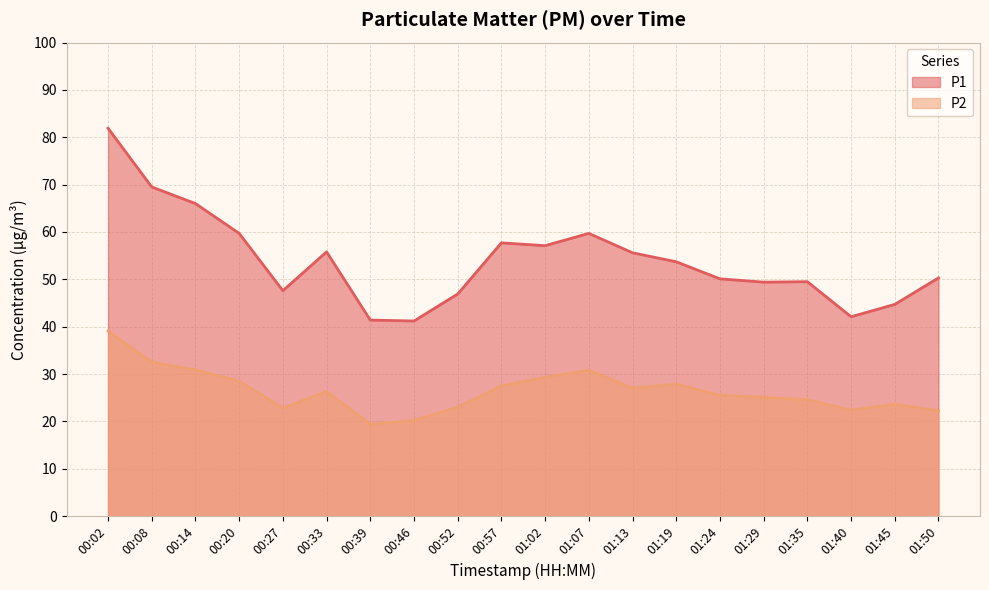

What is the difference between the maximum and minimum values in the P1 series?

40.7